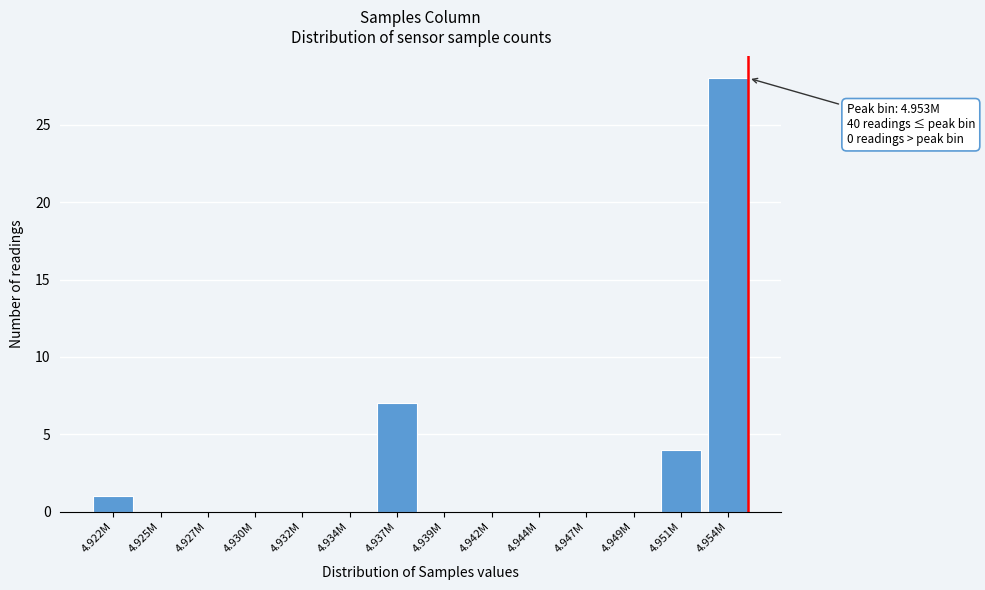

Reading left to right, extract all data points from this chart.

4.922M=1	4.925M=0	4.927M=0	4.930M=0	4.932M=0	4.934M=0	4.937M=7	4.939M=0	4.942M=0	4.944M=0	4.947M=0	4.949M=0	4.951M=4	4.954M=28